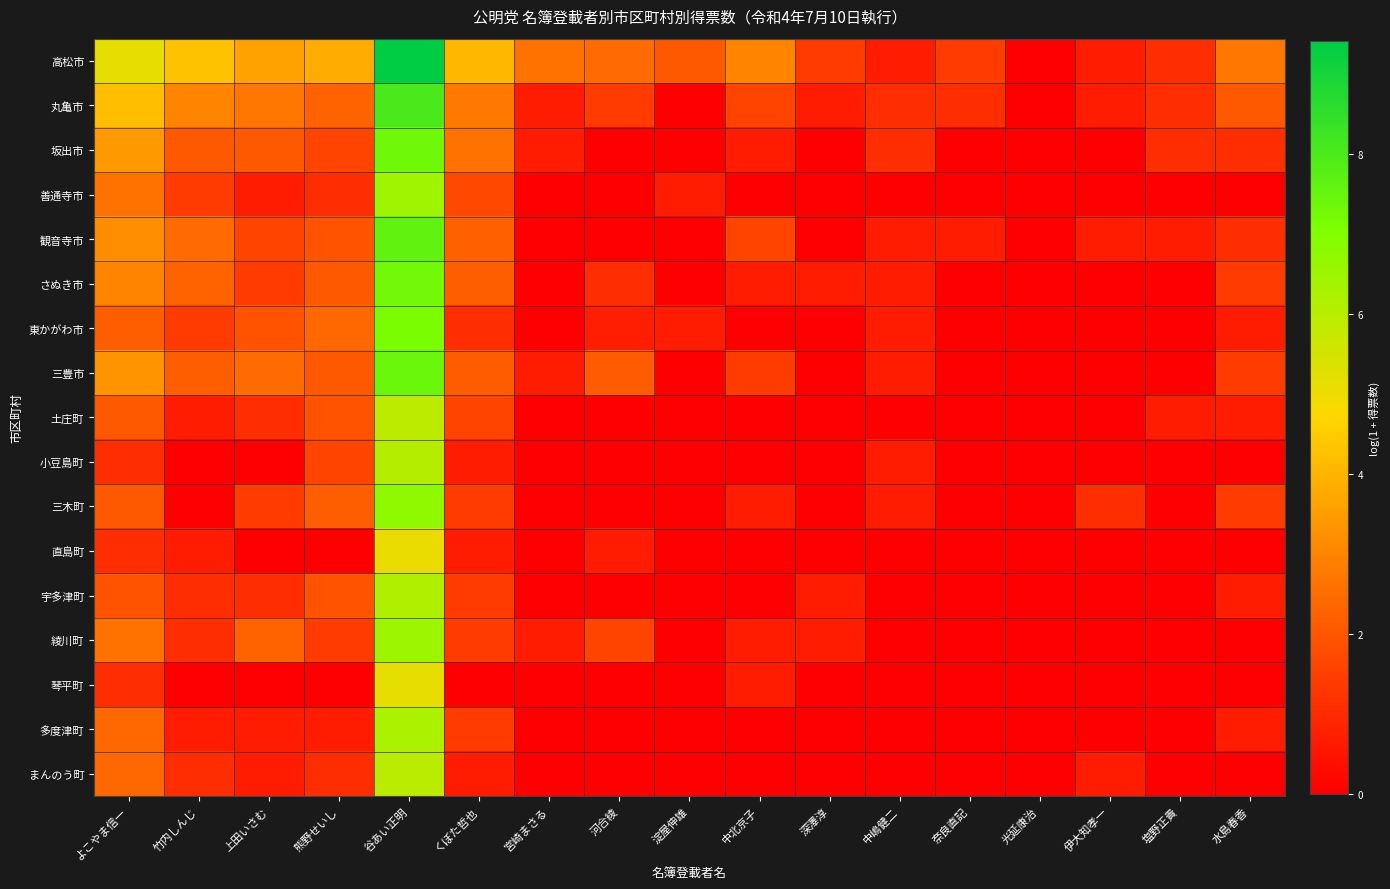

Reading right to left, what are all the values shown in this chart?

高松市: 水島春香=2.7	塩野正貴=1.1	伊大知孝一=0.7	光延康治=0.0	奈良直記=1.4	中嶋健二=0.7	深澤淳=1.4	中北京子=3.0	淀屋伸雄=2.1	河合綾=2.5	宮崎まさる=2.6	くぼた哲也=4.1	谷あい正明=9.4	熊野せいし=3.8	上田いさむ=3.6	竹内しんじ=4.3	よこやま信一=5.1
丸亀市: 水島春香=2.1	塩野正貴=1.1	伊大知孝一=0.7	光延康治=0.0	奈良直記=1.1	中嶋健二=1.1	深澤淳=0.7	中北京子=1.6	淀屋伸雄=0.0	河合綾=1.4	宮崎まさる=0.7	くぼた哲也=2.8	谷あい正明=8.0	熊野せいし=2.3	上田いさむ=2.7	竹内しんじ=3.0	よこやま信一=4.2
坂出市: 水島春香=1.1	塩野正貴=1.1	伊大知孝一=0.0	光延康治=0.0	奈良直記=0.0	中嶋健二=1.1	深澤淳=0.0	中北京子=0.7	淀屋伸雄=0.0	河合綾=0.0	宮崎まさる=0.7	くぼた哲也=2.6	谷あい正明=7.3	熊野せいし=1.6	上田いさむ=2.1	竹内しんじ=2.1	よこやま信一=3.4
善通寺市: 水島春香=0.0	塩野正貴=0.0	伊大知孝一=0.0	光延康治=0.0	奈良直記=0.0	中嶋健二=0.0	深澤淳=0.0	中北京子=0.0	淀屋伸雄=0.7	河合綾=0.0	宮崎まさる=0.0	くぼた哲也=1.7	谷あい正明=6.4	熊野せいし=1.1	上田いさむ=0.7	竹内しんじ=1.4	よこやま信一=2.6
観音寺市: 水島春香=1.1	塩野正貴=0.7	伊大知孝一=0.7	光延康治=0.0	奈良直記=0.7	中嶋健二=0.7	深澤淳=0.0	中北京子=1.6	淀屋伸雄=0.0	河合綾=0.0	宮崎まさる=0.0	くぼた哲也=2.3	谷あい正明=7.6	熊野せいし=1.9	上田いさむ=1.6	竹内しんじ=2.5	よこやま信一=3.2
さぬき市: 水島春香=1.4	塩野正貴=0.0	伊大知孝一=0.0	光延康治=0.0	奈良直記=0.0	中嶋健二=0.7	深澤淳=0.7	中北京子=0.7	淀屋伸雄=0.0	河合綾=1.1	宮崎まさる=0.0	くぼた哲也=2.2	谷あい正明=7.3	熊野せいし=2.1	上田いさむ=1.4	竹内しんじ=2.3	よこやま信一=3.0
東かがわ市: 水島春香=0.7	塩野正貴=0.0	伊大知孝一=0.0	光延康治=0.0	奈良直記=0.0	中嶋健二=0.7	深澤淳=0.0	中北京子=0.0	淀屋伸雄=0.7	河合綾=0.7	宮崎まさる=0.0	くぼた哲也=1.1	谷あい正明=7.1	熊野せいし=2.4	上田いさむ=1.9	竹内しんじ=1.4	よこやま信一=2.2
三豊市: 水島春香=1.4	塩野正貴=0.0	伊大知孝一=0.0	光延康治=0.0	奈良直記=0.0	中嶋健二=0.7	深澤淳=0.0	中北京子=1.4	淀屋伸雄=0.0	河合綾=2.1	宮崎まさる=0.7	くぼた哲也=2.1	谷あい正明=7.4	熊野せいし=2.1	上田いさむ=2.5	竹内しんじ=2.2	よこやま信一=3.3
土庄町: 水島春香=0.7	塩野正貴=0.7	伊大知孝一=0.0	光延康治=0.0	奈良直記=0.0	中嶋健二=0.0	深澤淳=0.0	中北京子=0.0	淀屋伸雄=0.0	河合綾=0.0	宮崎まさる=0.0	くぼた哲也=1.6	谷あい正明=5.9	熊野せいし=1.9	上田いさむ=1.1	竹内しんじ=0.7	よこやま信一=2.1
小豆島町: 水島春香=0.0	塩野正貴=0.0	伊大知孝一=0.0	光延康治=0.0	奈良直記=0.0	中嶋健二=0.7	深澤淳=0.0	中北京子=0.0	淀屋伸雄=0.0	河合綾=0.0	宮崎まさる=0.0	くぼた哲也=0.7	谷あい正明=6.0	熊野せいし=1.6	上田いさむ=0.0	竹内しんじ=0.0	よこやま信一=1.1
三木町: 水島春香=1.4	塩野正貴=0.0	伊大知孝一=1.1	光延康治=0.0	奈良直記=0.0	中嶋健二=0.7	深澤淳=0.0	中北京子=0.7	淀屋伸雄=0.0	河合綾=0.0	宮崎まさる=0.0	くぼた哲也=1.4	谷あい正明=6.7	熊野せいし=2.2	上田いさむ=1.4	竹内しんじ=0.0	よこやま信一=2.1
直島町: 水島春香=0.0	塩野正貴=0.0	伊大知孝一=0.0	光延康治=0.0	奈良直記=0.0	中嶋健二=0.0	深澤淳=0.0	中北京子=0.0	淀屋伸雄=0.0	河合綾=0.7	宮崎まさる=0.0	くぼた哲也=0.7	谷あい正明=5.1	熊野せいし=0.0	上田いさむ=0.0	竹内しんじ=0.7	よこやま信一=1.1
宇多津町: 水島春香=0.7	塩野正貴=0.0	伊大知孝一=0.0	光延康治=0.0	奈良直記=0.0	中嶋健二=0.0	深澤淳=0.7	中北京子=0.0	淀屋伸雄=0.0	河合綾=0.0	宮崎まさる=0.0	くぼた哲也=1.4	谷あい正明=6.1	熊野せいし=1.9	上田いさむ=1.1	竹内しんじ=1.1	よこやま信一=1.9
綾川町: 水島春香=0.0	塩野正貴=0.0	伊大知孝一=0.0	光延康治=0.0	奈良直記=0.0	中嶋健二=0.0	深澤淳=0.7	中北京子=0.7	淀屋伸雄=0.0	河合綾=1.6	宮崎まさる=0.7	くぼた哲也=1.4	谷あい正明=6.5	熊野せいし=1.4	上田いさむ=2.3	竹内しんじ=1.1	よこやま信一=2.6
琴平町: 水島春香=0.0	塩野正貴=0.0	伊大知孝一=0.0	光延康治=0.0	奈良直記=0.0	中嶋健二=0.0	深澤淳=0.0	中北京子=0.7	淀屋伸雄=0.0	河合綾=0.0	宮崎まさる=0.0	くぼた哲也=0.0	谷あい正明=5.2	熊野せいし=0.0	上田いさむ=0.0	竹内しんじ=0.0	よこやま信一=1.1
多度津町: 水島春香=0.7	塩野正貴=0.0	伊大知孝一=0.0	光延康治=0.0	奈良直記=0.0	中嶋健二=0.0	深澤淳=0.0	中北京子=0.0	淀屋伸雄=0.0	河合綾=0.0	宮崎まさる=0.0	くぼた哲也=1.4	谷あい正明=6.2	熊野せいし=0.7	上田いさむ=0.7	竹内しんじ=0.7	よこやま信一=2.4
まんのう町: 水島春香=0.0	塩野正貴=0.0	伊大知孝一=0.7	光延康治=0.0	奈良直記=0.0	中嶋健二=0.0	深澤淳=0.0	中北京子=0.0	淀屋伸雄=0.0	河合綾=0.0	宮崎まさる=0.0	くぼた哲也=0.7	谷あい正明=6.0	熊野せいし=1.1	上田いさむ=0.7	竹内しんじ=1.1	よこやま信一=2.4